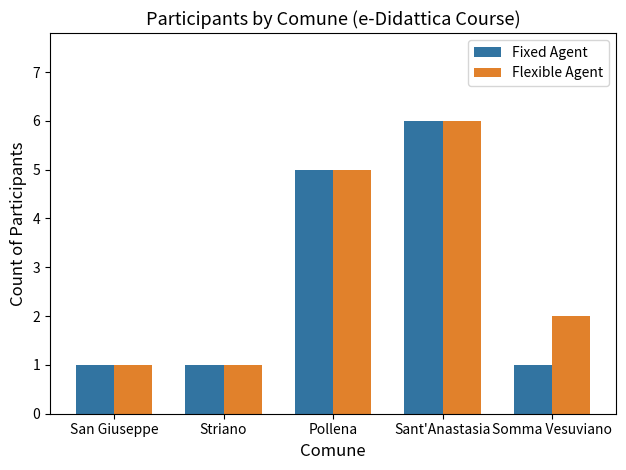

Reading left to right, what are all the values shown in this chart?

Fixed Agent: 1	1	5	6	1
Flexible Agent: 1	1	5	6	2